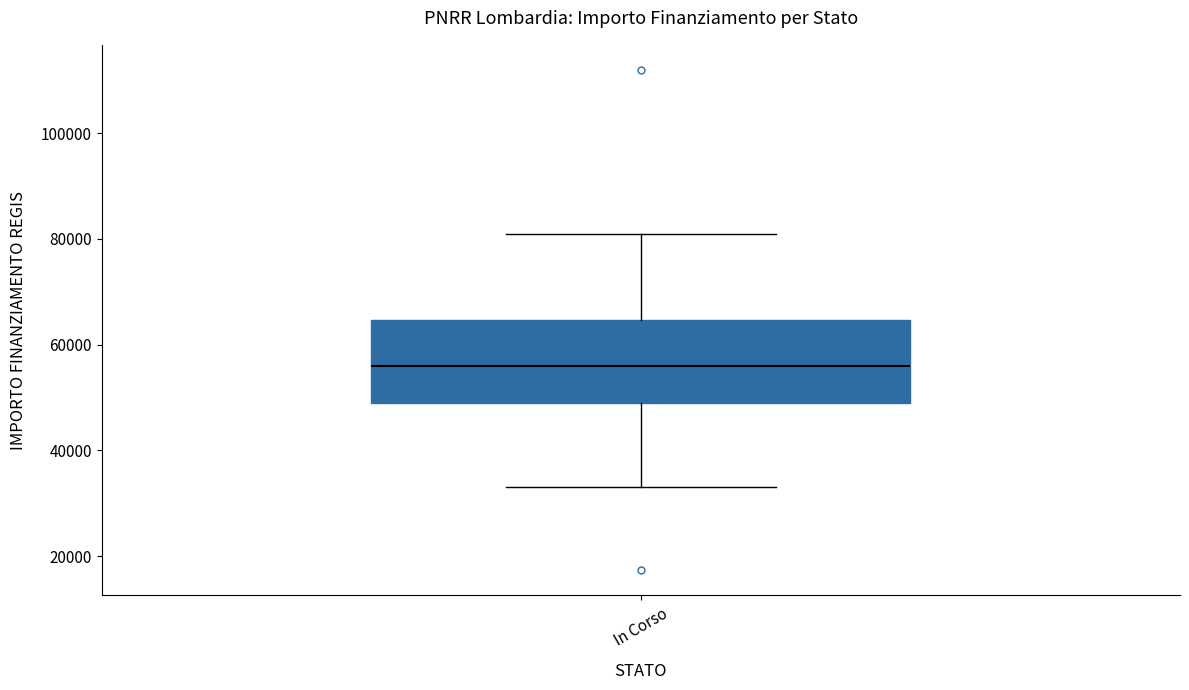

Where is the lower edge of the box for In Corso on the y-axis? The values are not printed on the chart, so give them approximately, as read against the axis.

50000